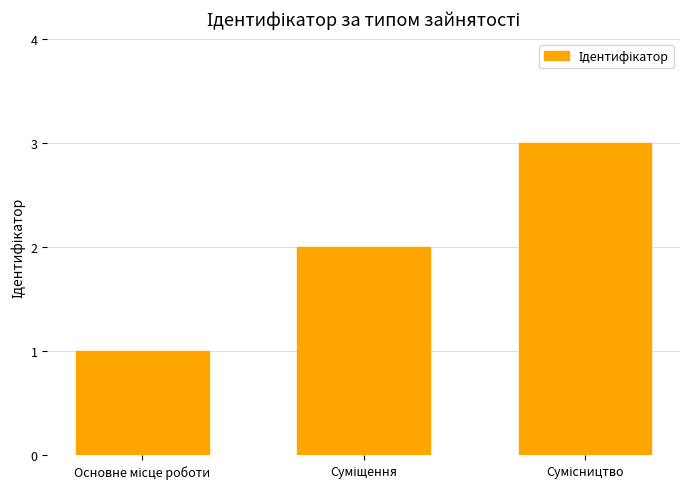

What is the greatest value displayed?

3